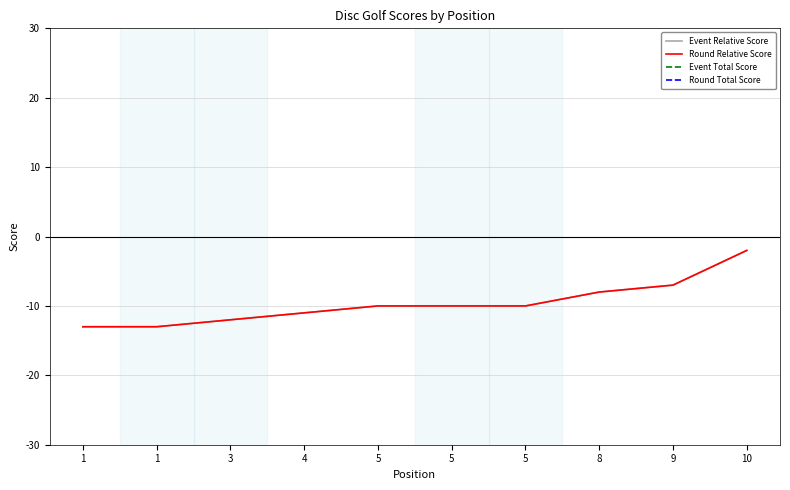

What is the approximate value of Event Relative Score at 5?

-10